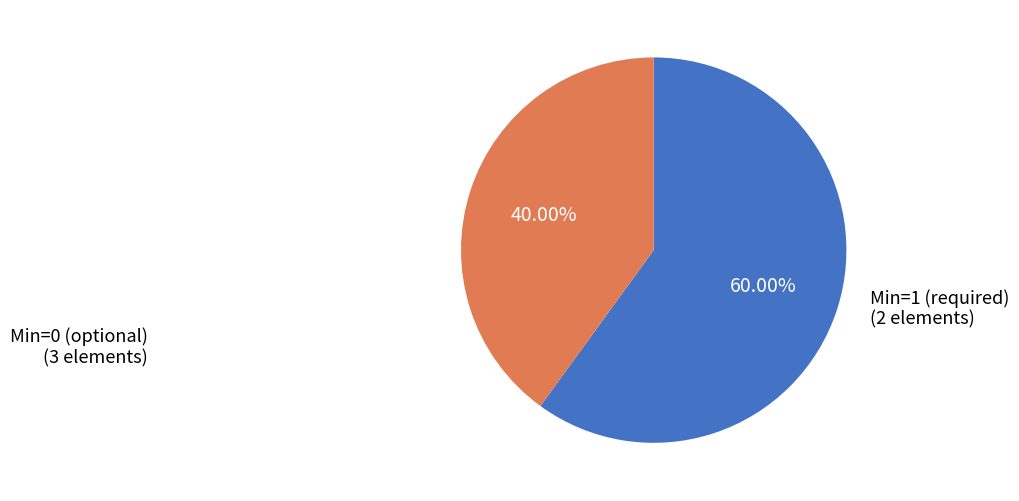

Does any single category account for the majority?

Yes